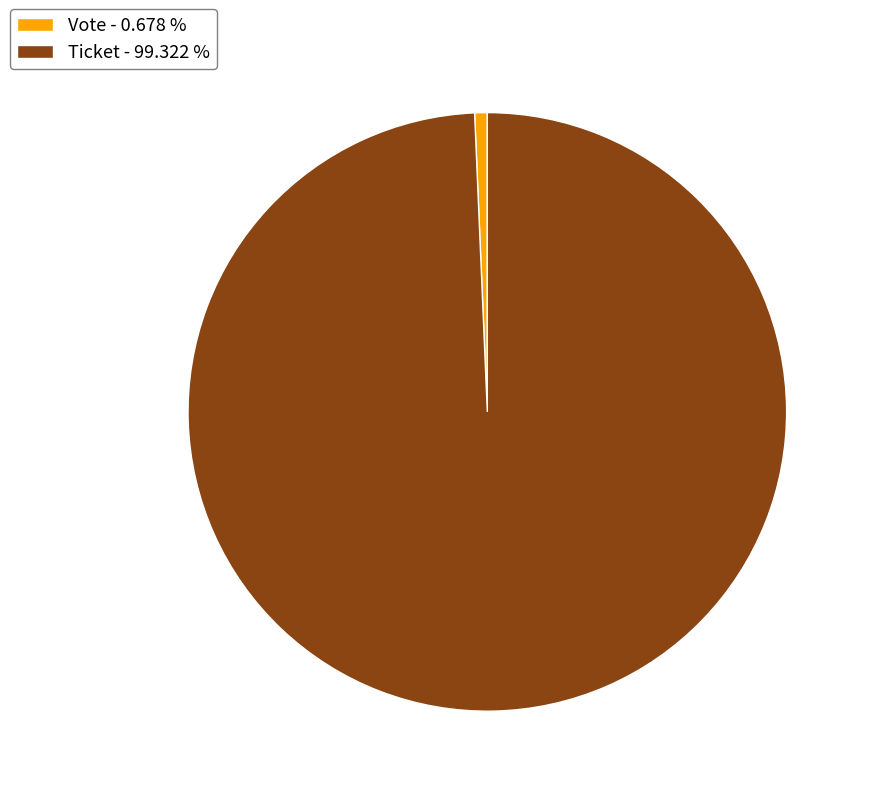

What is the largest slice in the pie chart?

Ticket - 99.322 %